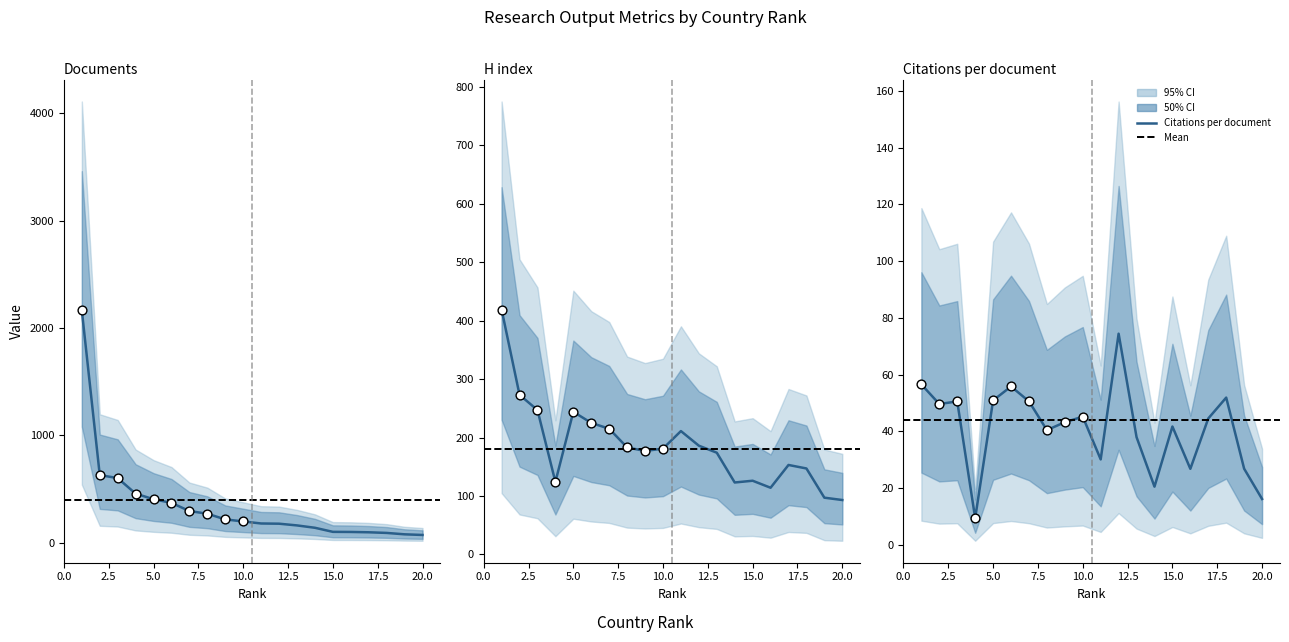

At which category is the sum across all series the highest?

1